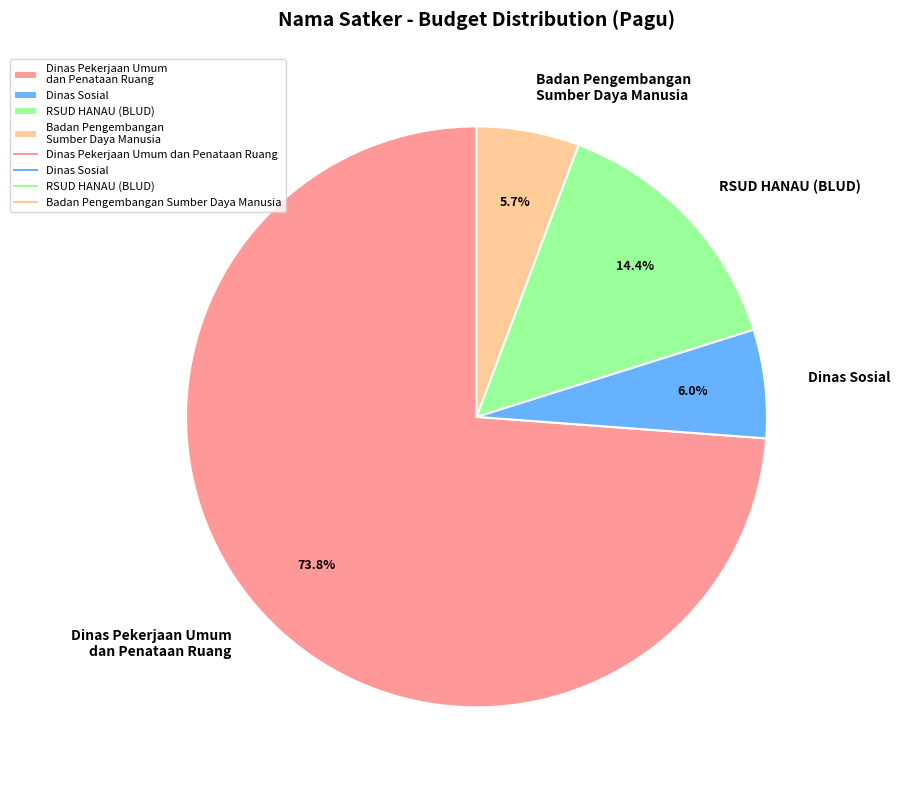

Which slice is the largest?

Dinas Pekerjaan Umum dan Penataan Ruang